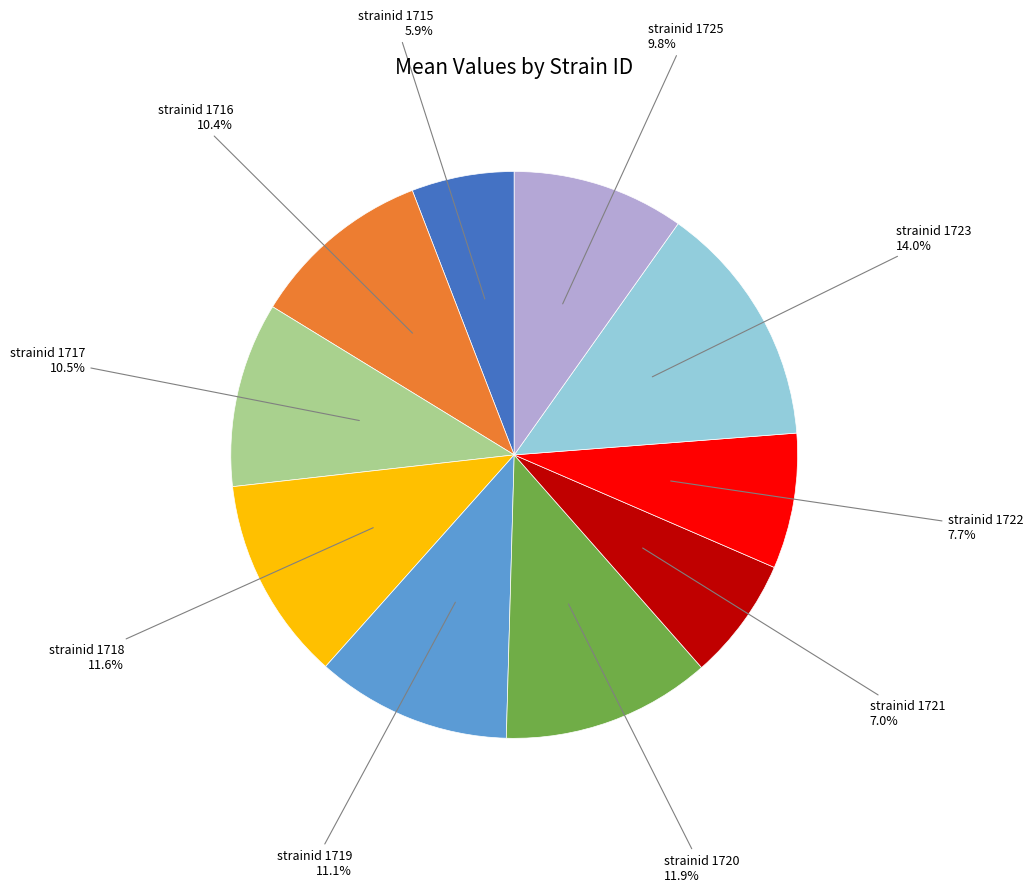

Does any single category account for the majority?

No